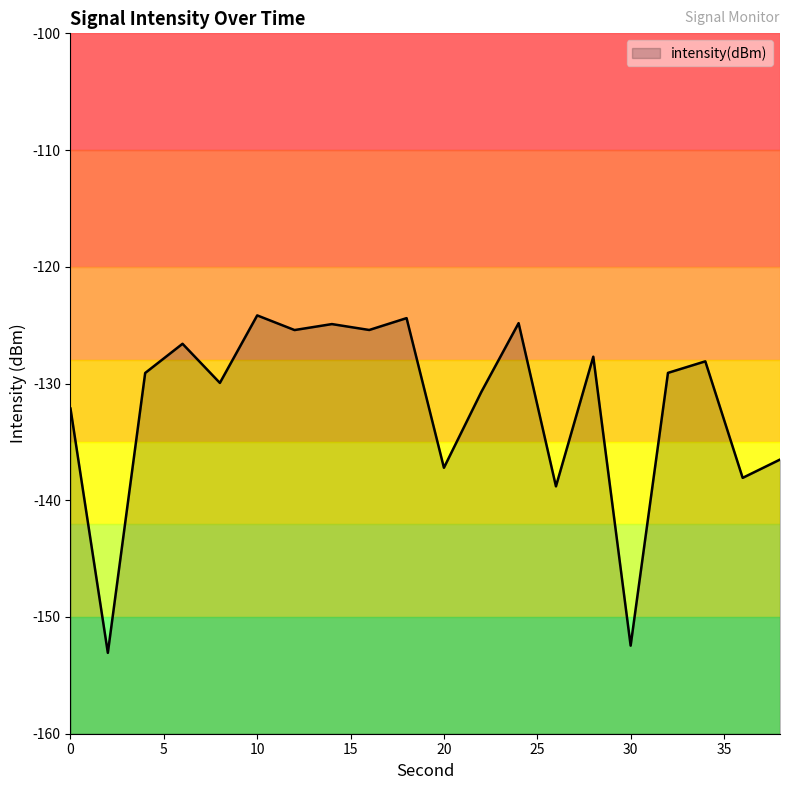

List the labels in order of value, smallest first.

2, 30, 26, 36, 20, 38, 0, 22, 8, 4, 32, 34, 28, 6, 12, 16, 14, 24, 18, 10